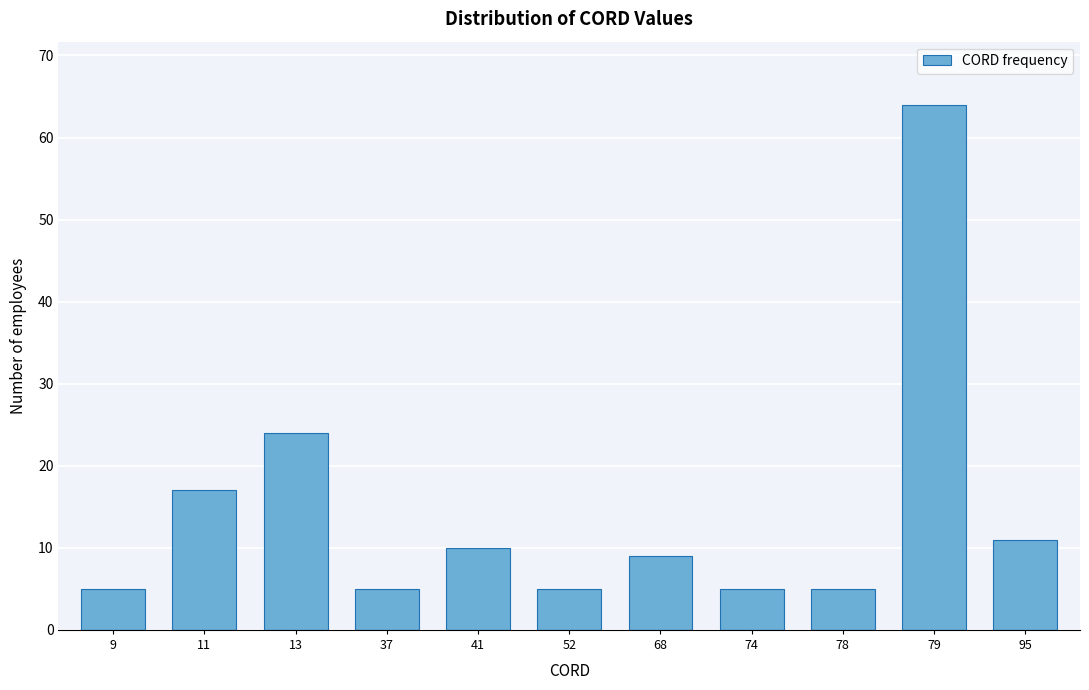

Reading left to right, what are all the values shown in this chart?

5	17	24	5	10	5	9	5	5	64	11